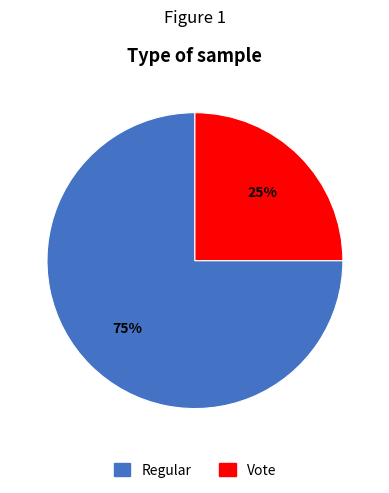

To the nearest percent, what portion does Vote represent?

25%